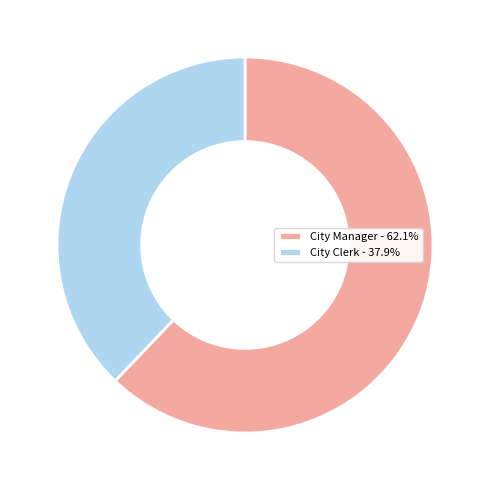

Rank the categories by value from lowest to highest.

City Clerk, City Manager